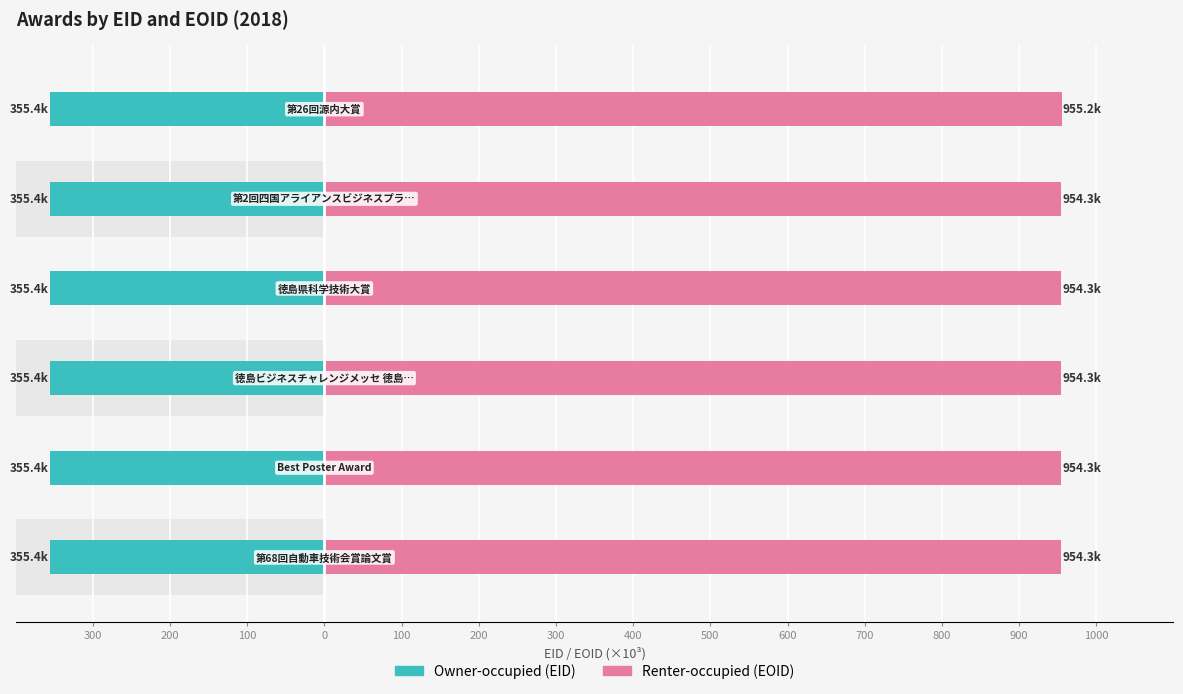

Reading left to right, what are all the values shown in this chart?

Owner-occupied: -355.4	-355.4	-355.4	-355.4	-355.4	-355.4
Renter-occupied: 954.3	954.3	954.3	954.3	954.3	955.2